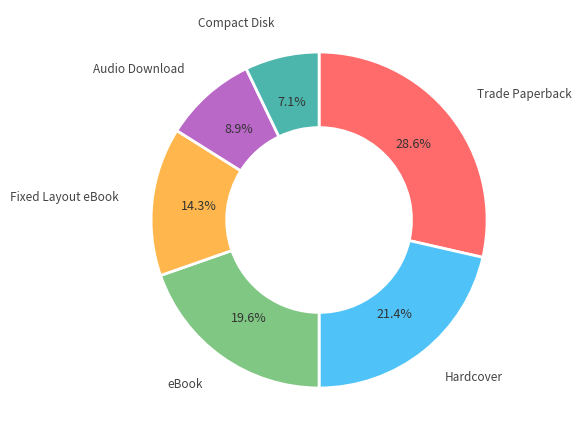

Does any single category account for the majority?

No